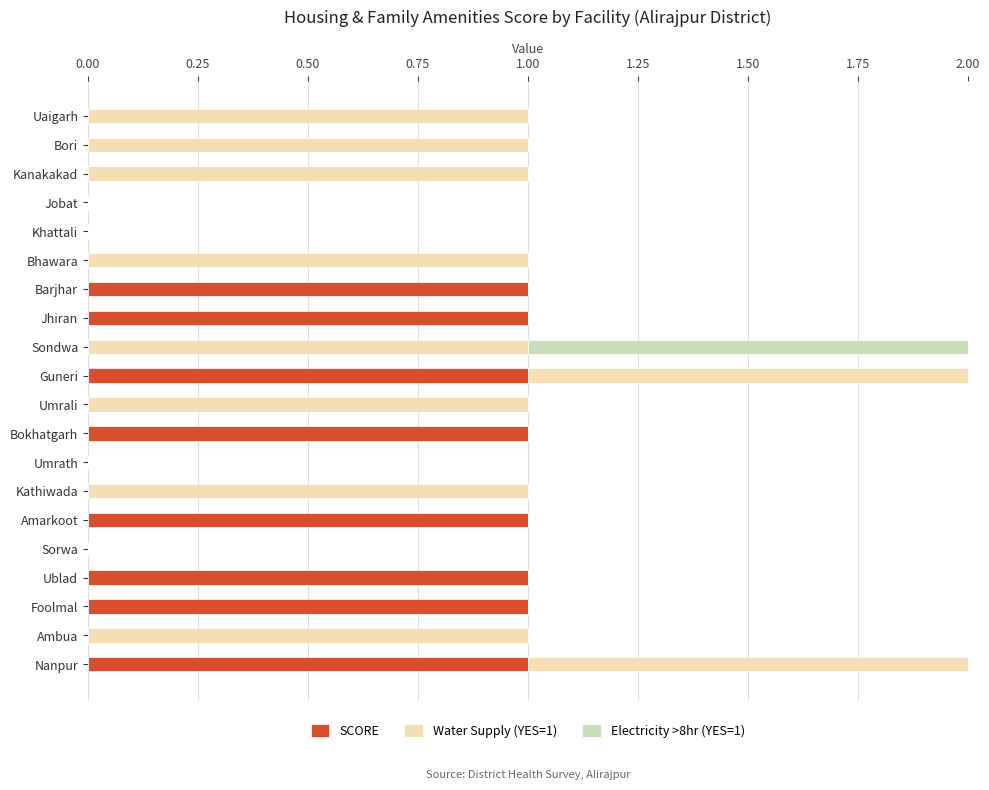

Is it true that SCORE equals 2 at Jhiran?

False